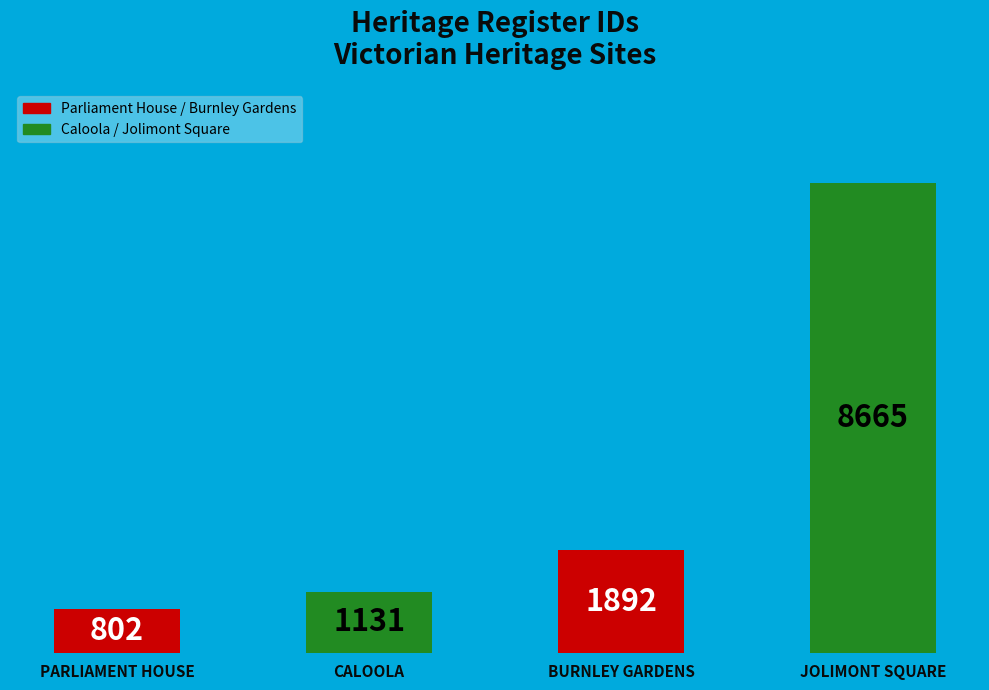

List the labels in order of value, largest first.

JOLIMONT SQUARE, BURNLEY GARDENS, CALOOLA, PARLIAMENT HOUSE